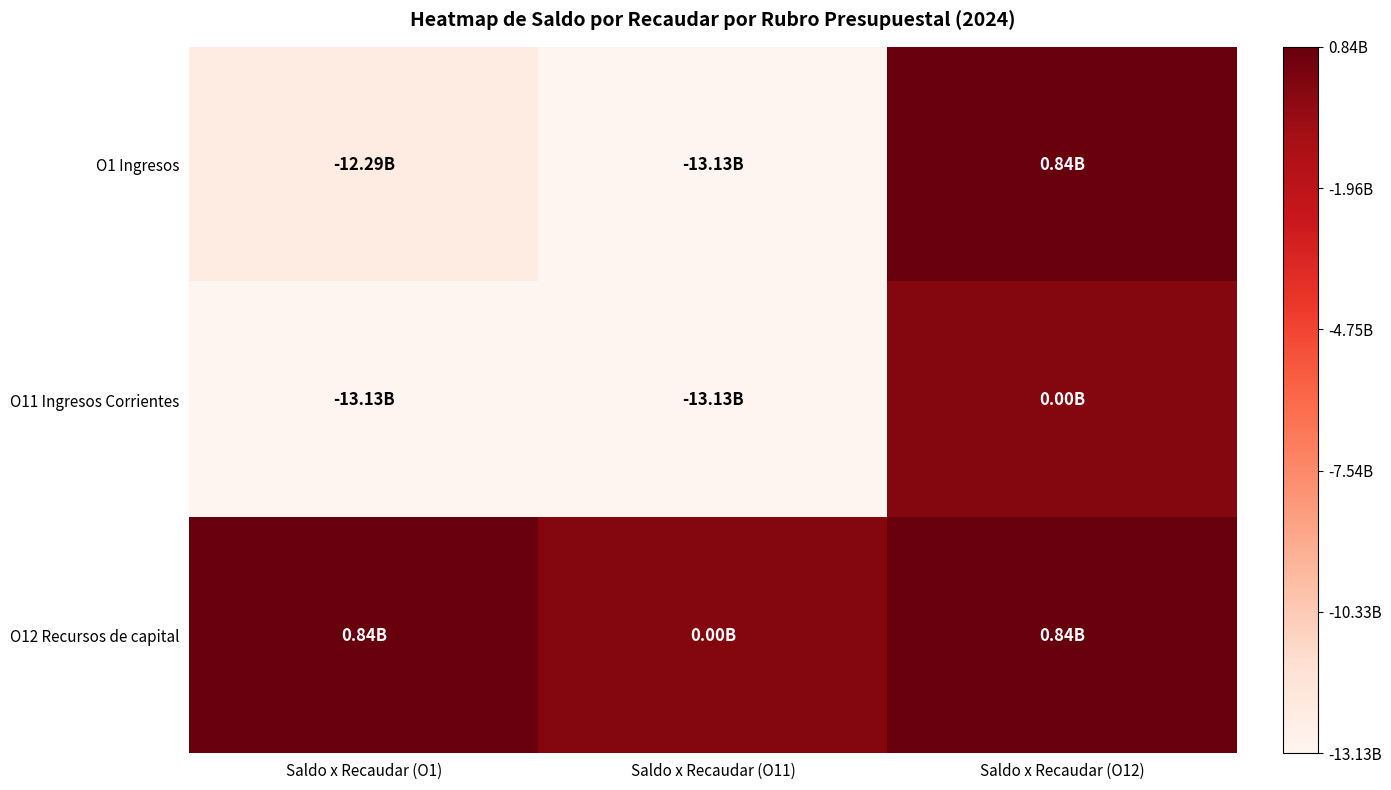

Which has a higher value, Saldo x Recaudar (O1) or Saldo x Recaudar (O12)?

Saldo x Recaudar (O12)